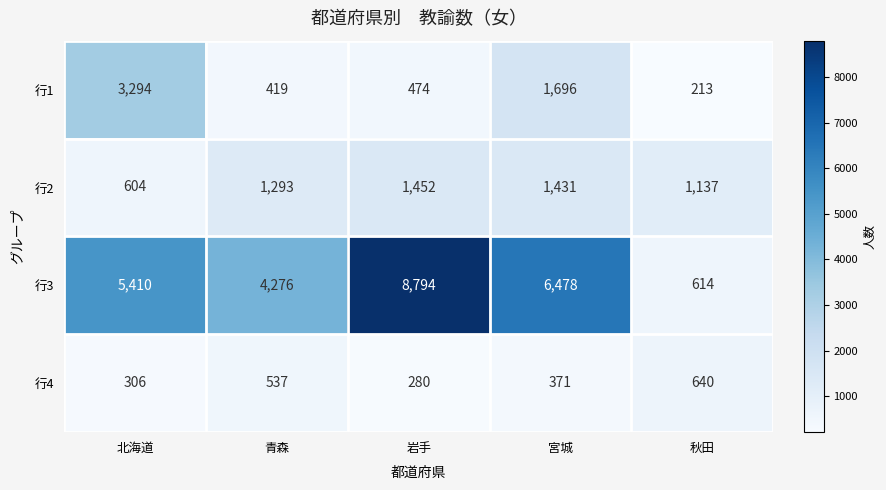

Which series has the largest total across all categories?

行3